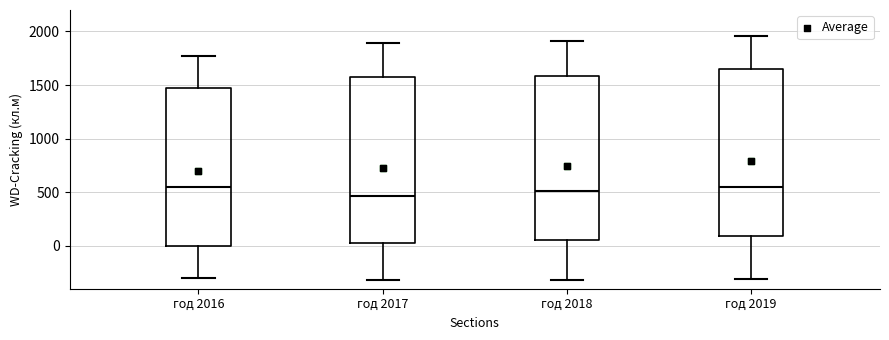

Reading left to right, transcribe this box plot: for each box, give where its median line is, the range the box spans, and where its two whiskers end, as read against the y-axis. The values are not printed on the chart, so give them approximately, as read against the axis.

год 2016: median 550, box 0 to 1450, whiskers -300 to 1750
год 2017: median 450, box 0 to 1550, whiskers -300 to 1900
год 2018: median 500, box 50 to 1600, whiskers -300 to 1900
год 2019: median 550, box 100 to 1650, whiskers -300 to 1950